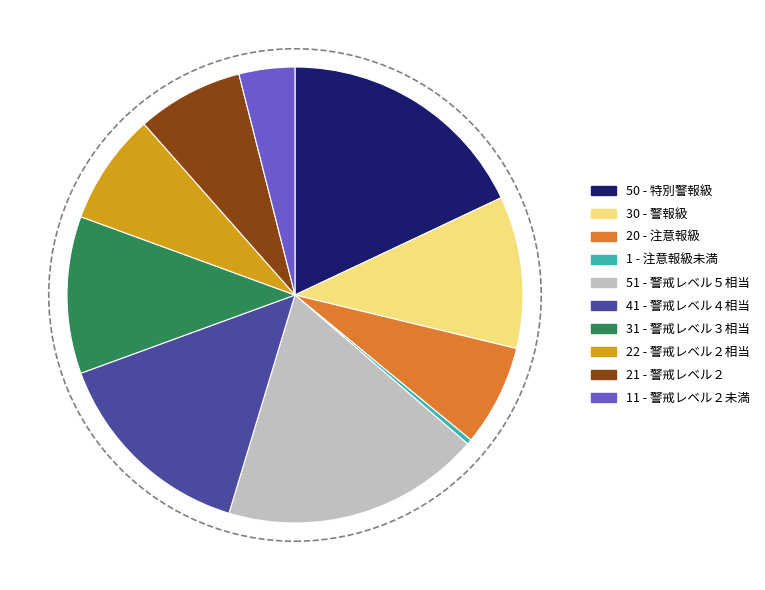

Is there any slice that represents more than half of the pie?

No